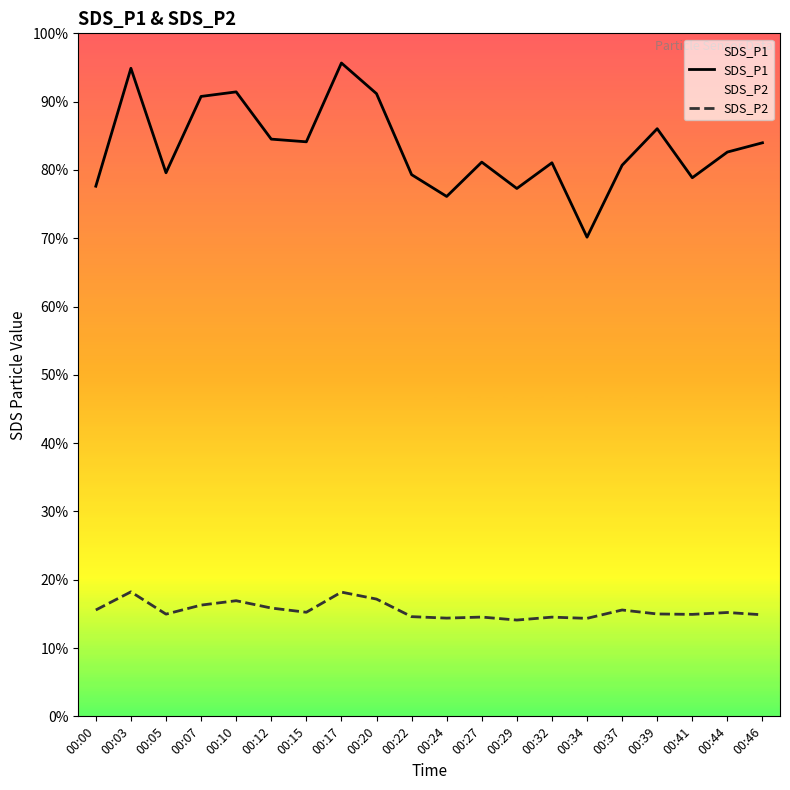

Which category has the highest value in the SDS_P1 series?

00:17